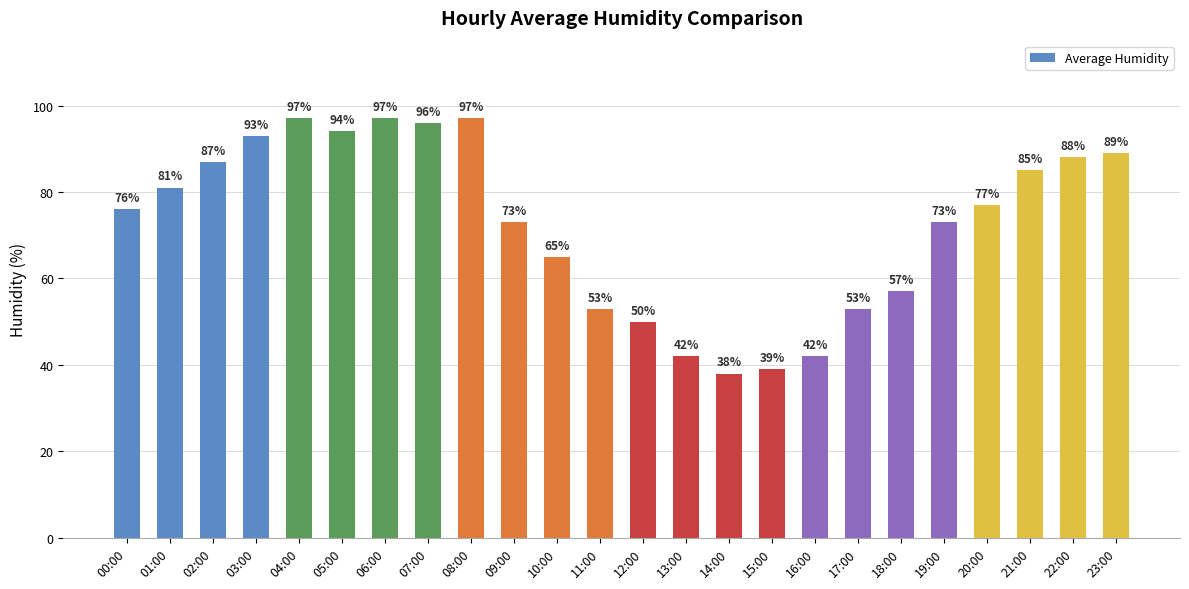

At which label does the data first exceed 77?

01:00